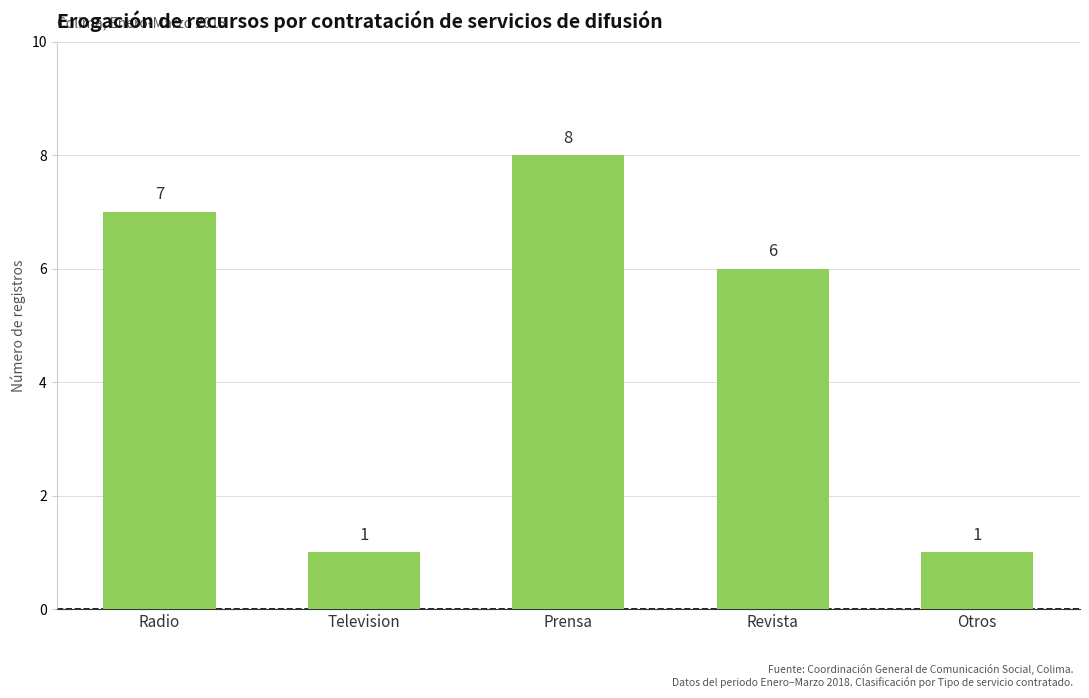

Where is the data nearest to the value 4?

Revista